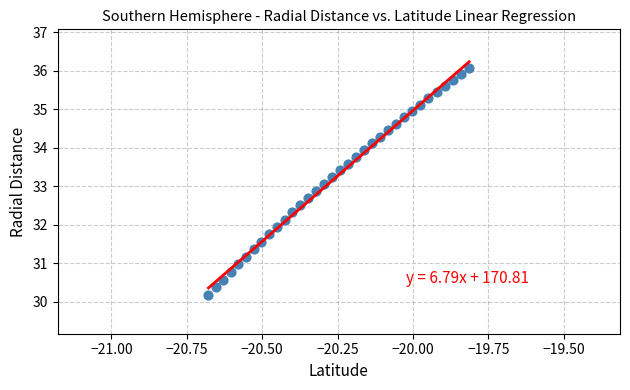

What is the range of Y values (max minus min)?

5.9